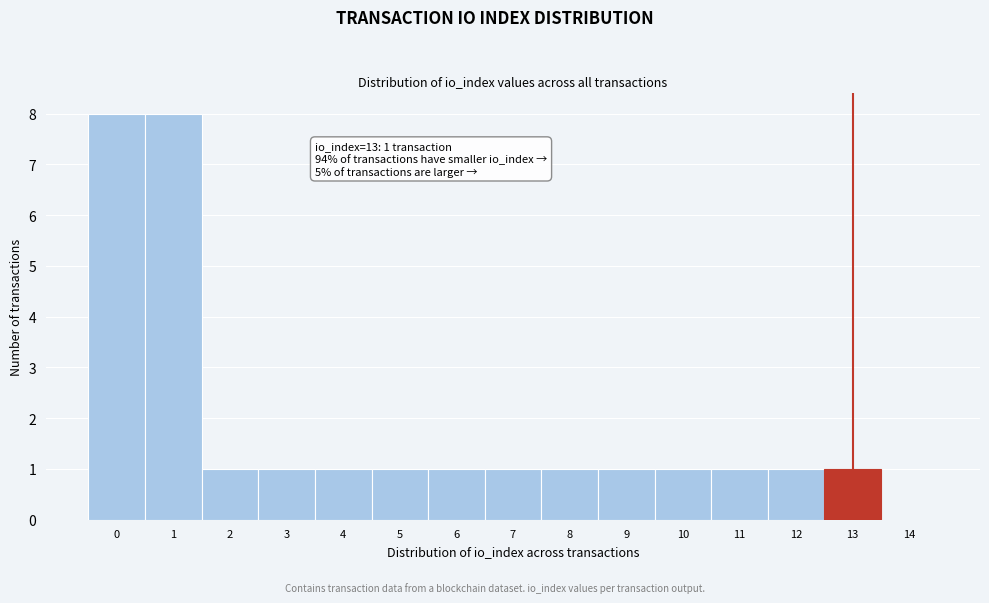

Reading left to right, transcribe all the data shown in this chart.

0=8	1=8	2=1	3=1	4=1	5=1	6=1	7=1	8=1	9=1	10=1	11=1	12=1	13=1	14=0